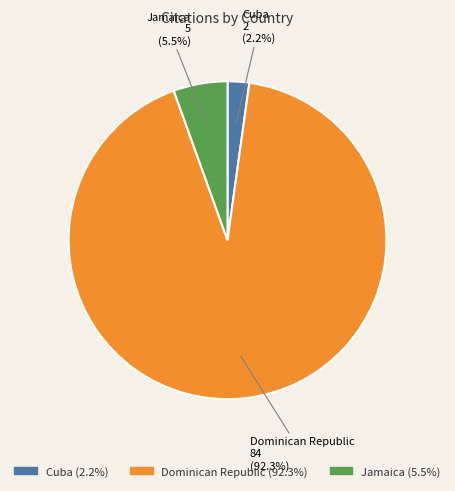

What is the smallest slice in the pie chart?

Cuba